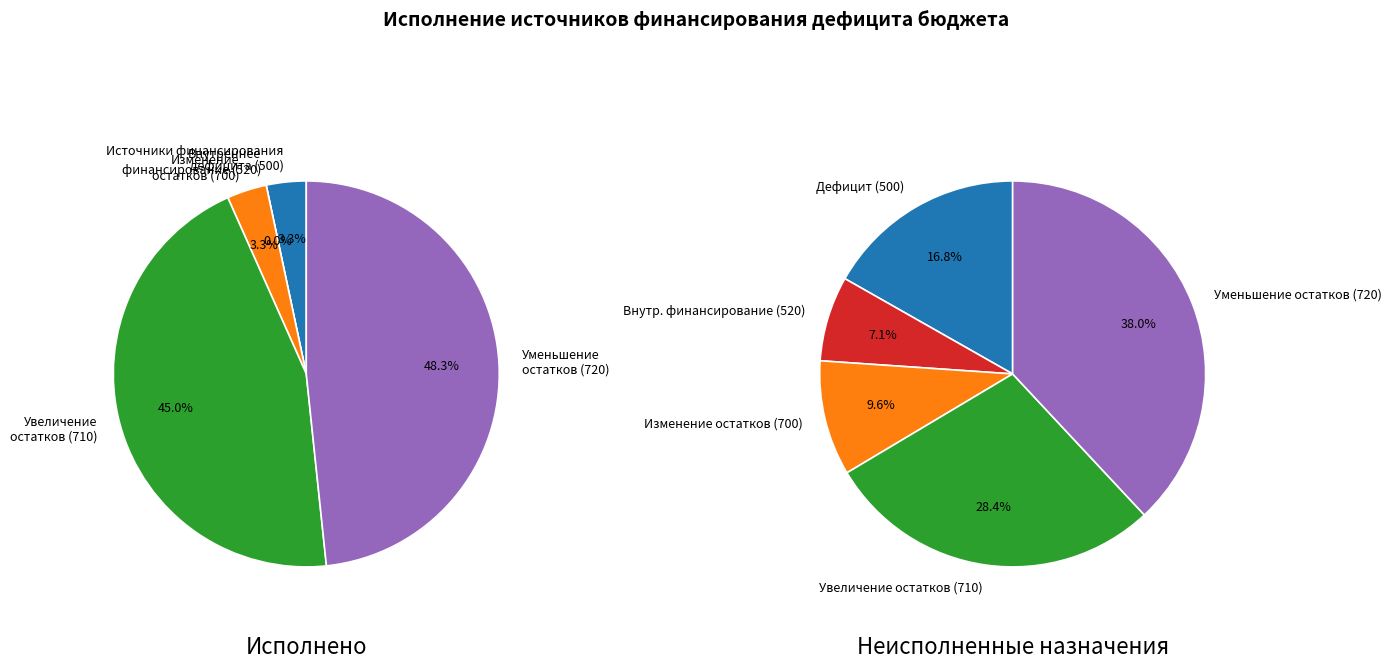

How many slices are in this pie chart?

6